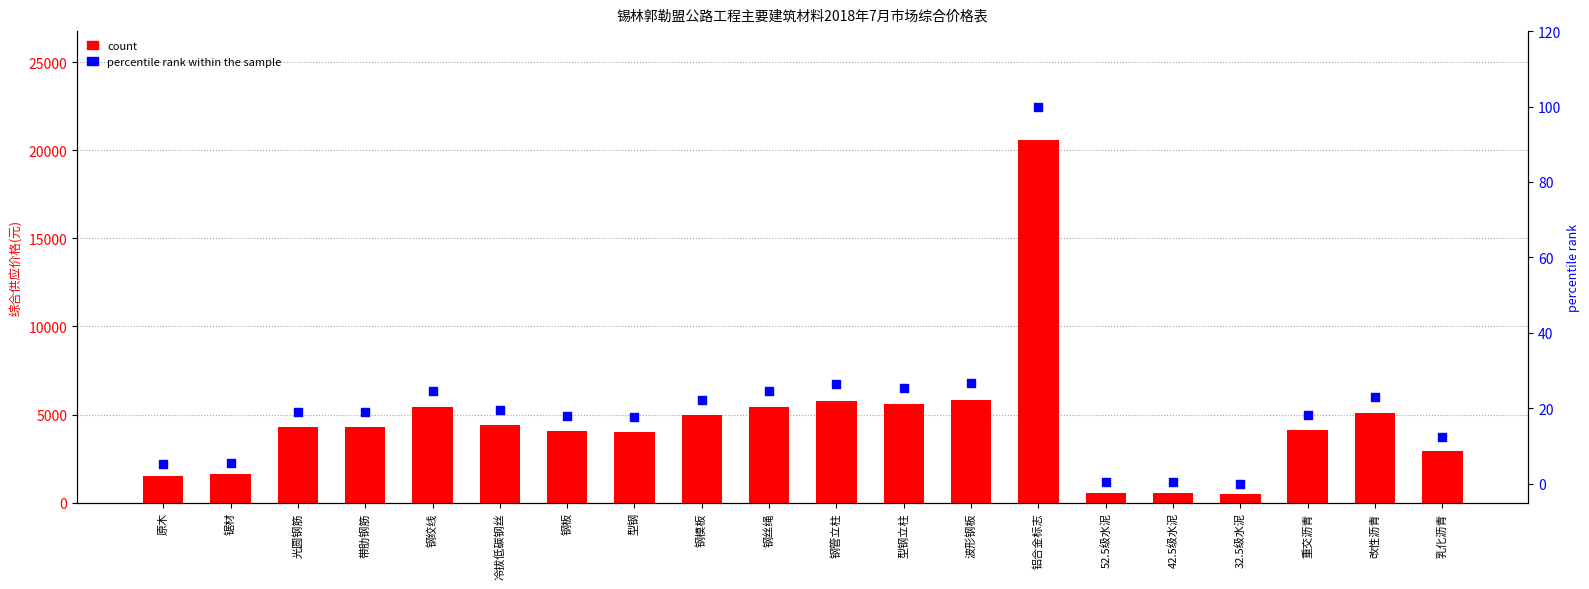

At which category is the sum across all series the highest?

铝合金标志